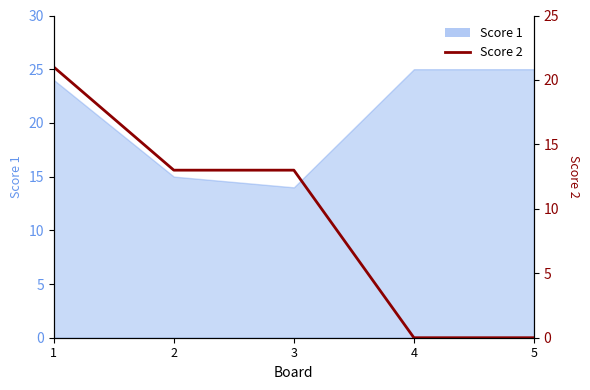

How many data points are above 13?

1